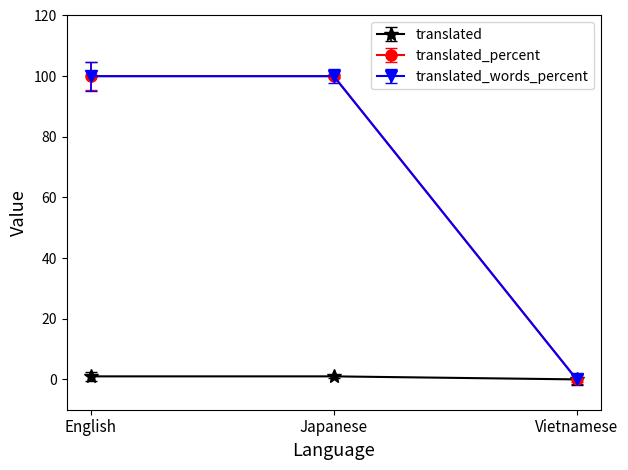

What position from the left is Japanese?

2